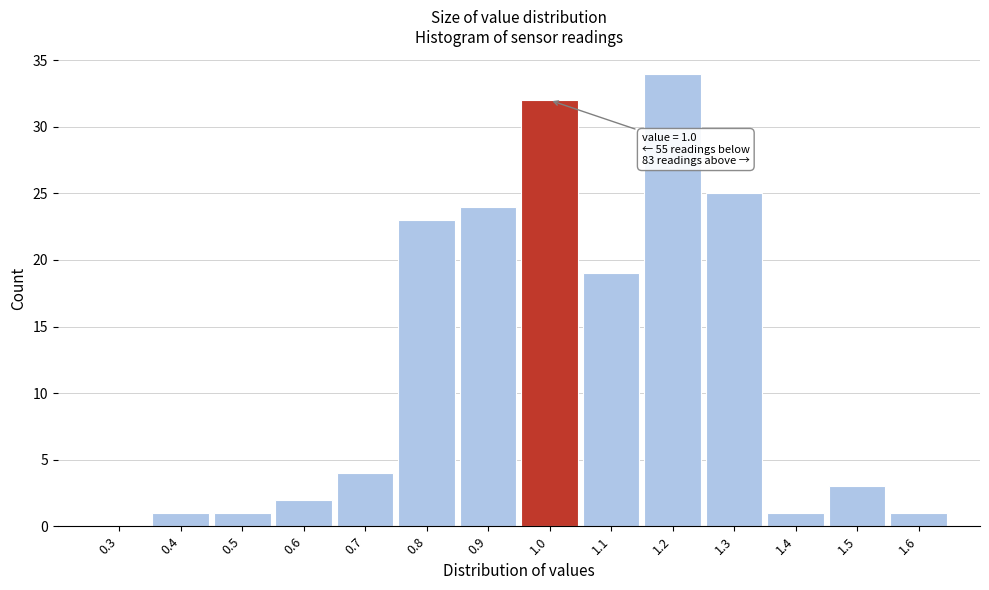

Reading left to right, transcribe all the data shown in this chart.

0.3=0	0.4=1	0.5=1	0.6=2	0.7=4	0.8=23	0.9=24	1.0=32	1.1=19	1.2=34	1.3=25	1.4=1	1.5=3	1.6=1